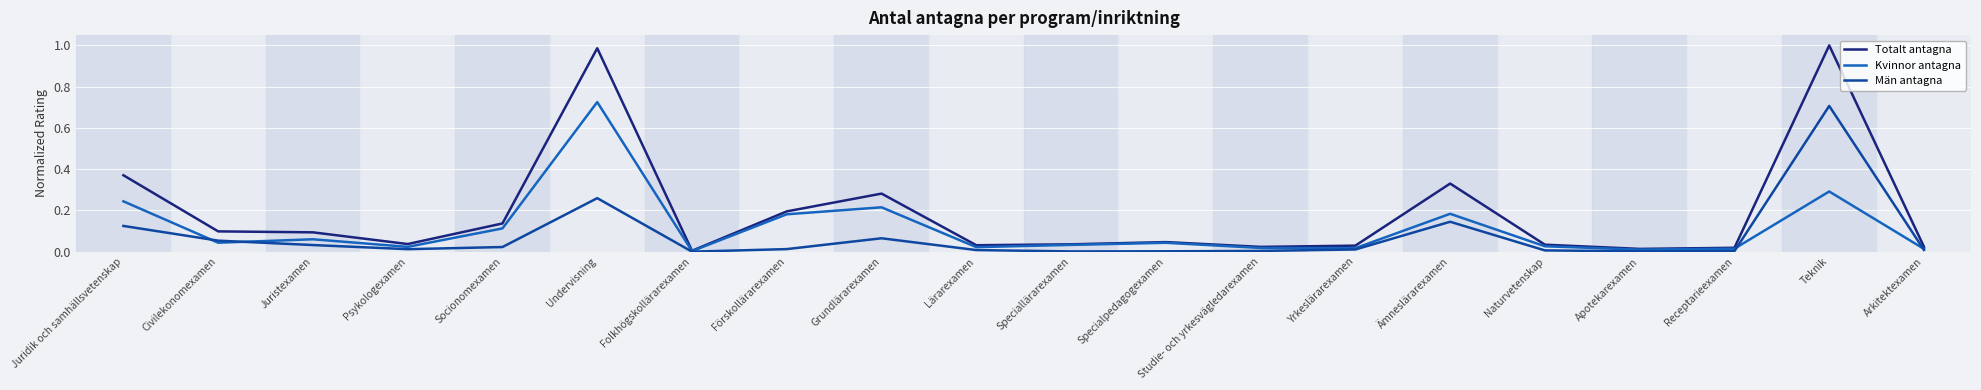

Rank the series by their average value, from highest to lowest.

Totalt antagna, Kvinnor antagna, Män antagna